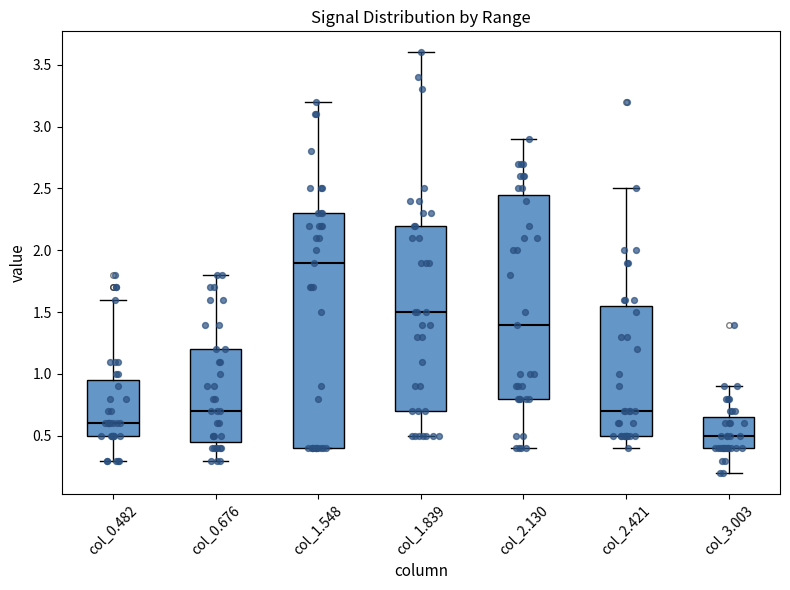

Reading left to right, transcribe this box plot: for each box, give where its median line is, the range the box spans, and where its two whiskers end, as read against the y-axis. The values are not printed on the chart, so give them approximately, as read against the axis.

col_0.482: median 0.60, box 0.50 to 0.95, whiskers 0.30 to 1.60
col_0.676: median 0.70, box 0.45 to 1.20, whiskers 0.30 to 1.80
col_1.548: median 1.90, box 0.40 to 2.30, whiskers 0.40 to 3.20
col_1.839: median 1.50, box 0.70 to 2.20, whiskers 0.50 to 3.60
col_2.130: median 1.40, box 0.80 to 2.45, whiskers 0.40 to 2.90
col_2.421: median 0.70, box 0.50 to 1.55, whiskers 0.40 to 2.50
col_3.003: median 0.50, box 0.40 to 0.65, whiskers 0.20 to 0.90